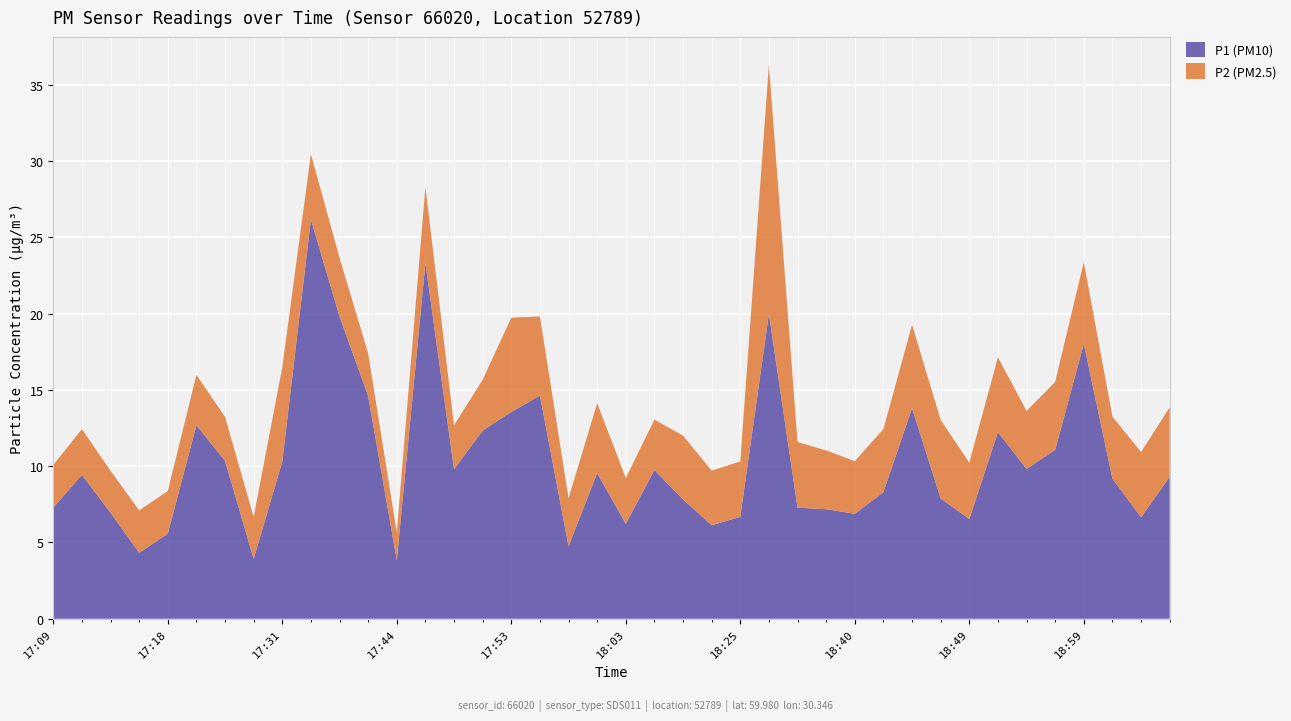

Reading left to right, what are all the values shown in this chart?

P1 (PM10): 17:09=7.3	17:11=9.4	17:13=7.0	17:16=4.3	17:18=5.6	17:21=12.7	17:23=10.3	17:26=3.9	17:31=10.3	17:33=26.2	17:36=19.8	17:41=14.6	17:44=3.8	17:46=23.3	17:49=9.8	17:51=12.3	17:53=13.6	17:56=14.6	17:58=4.8	18:01=9.6	18:03=6.2	18:06=9.8	18:08=7.8	18:11=6.1	18:25=6.7	18:27=20.0	18:32=7.3	18:35=7.2	18:40=6.9	18:42=8.3	18:44=13.8	18:47=7.9	18:49=6.5	18:52=12.2	18:54=9.8	18:57=11.1	18:59=18.0	19:01=9.2	19:04=6.7	19:06=9.3
P2 (PM2.5): 17:09=2.8	17:11=3.0	17:13=2.8	17:16=2.8	17:18=2.8	17:21=3.3	17:23=2.9	17:26=2.8	17:31=6.2	17:33=4.3	17:36=3.9	17:41=2.8	17:44=1.8	17:46=5.0	17:49=2.9	17:51=3.3	17:53=6.2	17:56=5.2	17:58=3.1	18:01=4.6	18:03=3.0	18:06=3.3	18:08=4.2	18:11=3.6	18:25=3.6	18:27=16.3	18:32=4.3	18:35=3.9	18:40=3.5	18:42=4.1	18:44=5.5	18:47=5.2	18:49=3.7	18:52=4.9	18:54=3.8	18:57=4.5	18:59=5.3	19:01=4.1	19:04=4.3	19:06=4.5